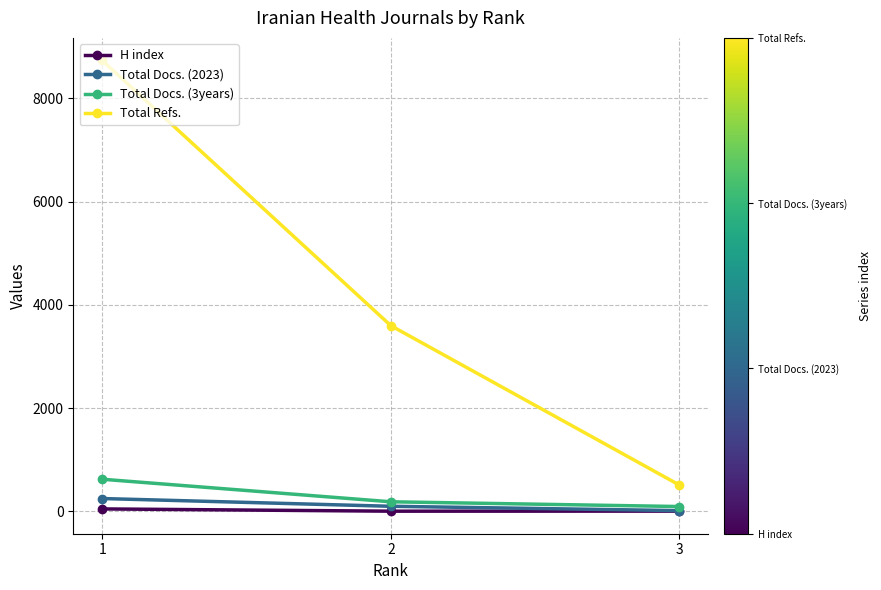

The value of Total Docs. (3years) at 1 is 623. True or false?

True